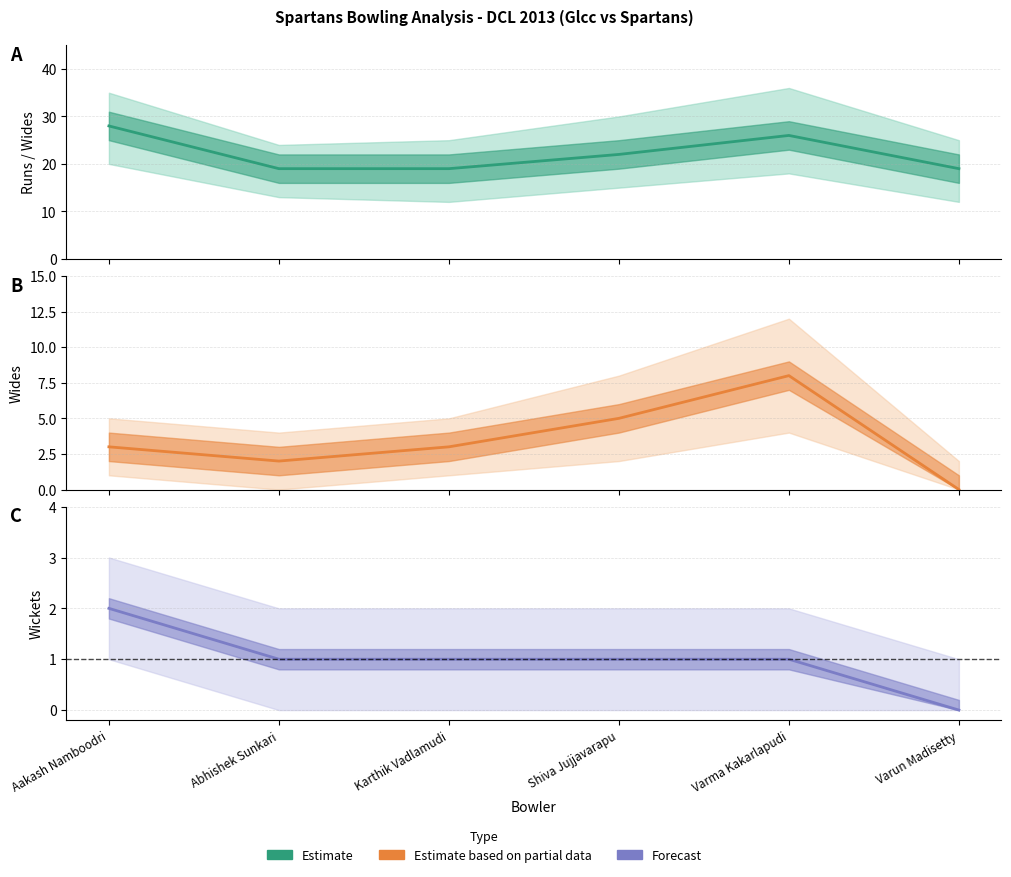

True or false: Runs (Estimate) and Wickets (Forecast) cross at least once.

False